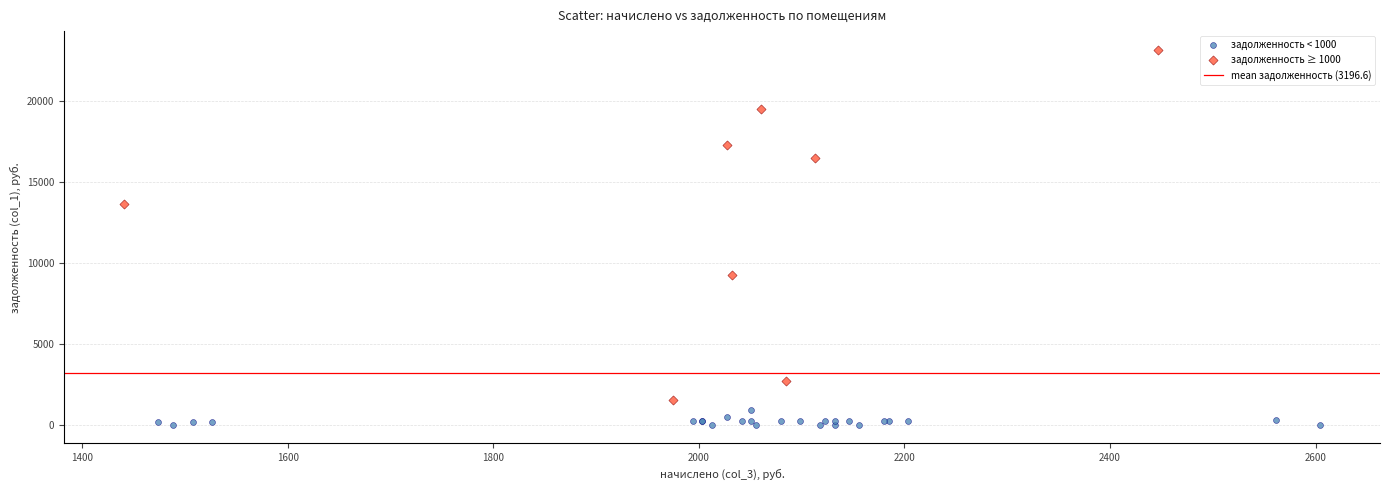

Which series reaches the maximum Y coordinate?

задолженность ≥ 1000